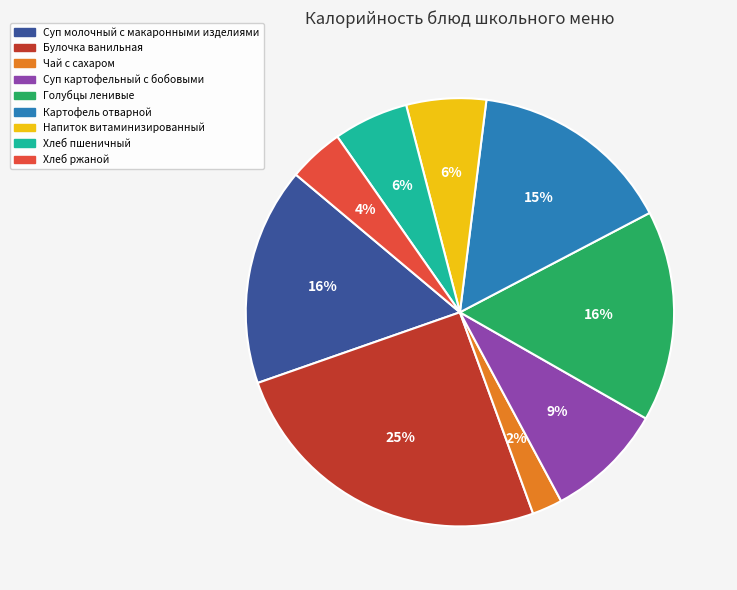

How many slices are in this pie chart?

9